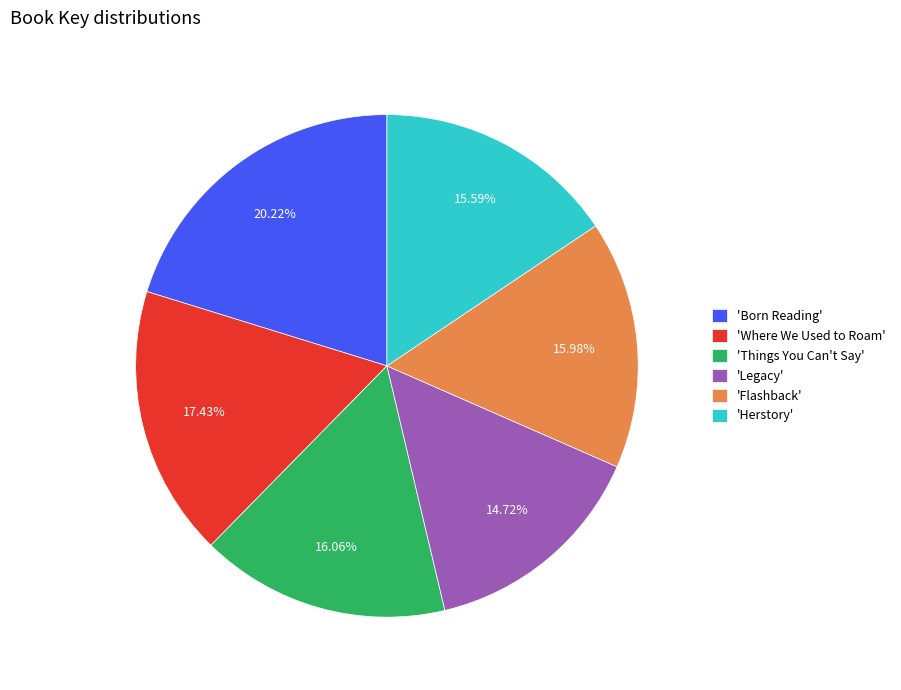

What is the ratio of the value at 'Herstory' to the value at 'Things You Can't Say'?

1.0